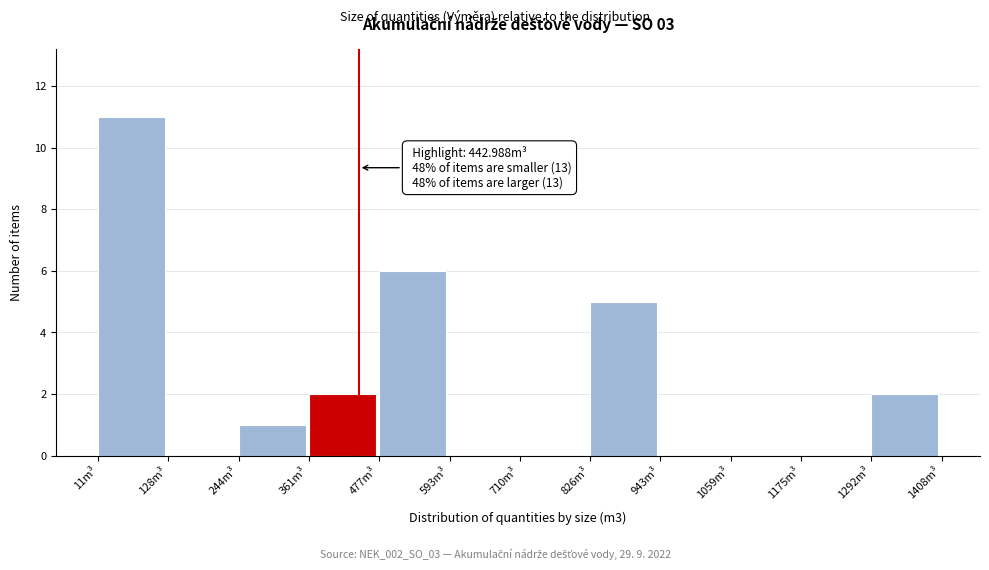

Over which range of the x-axis is the bar tallest?

20 to 120